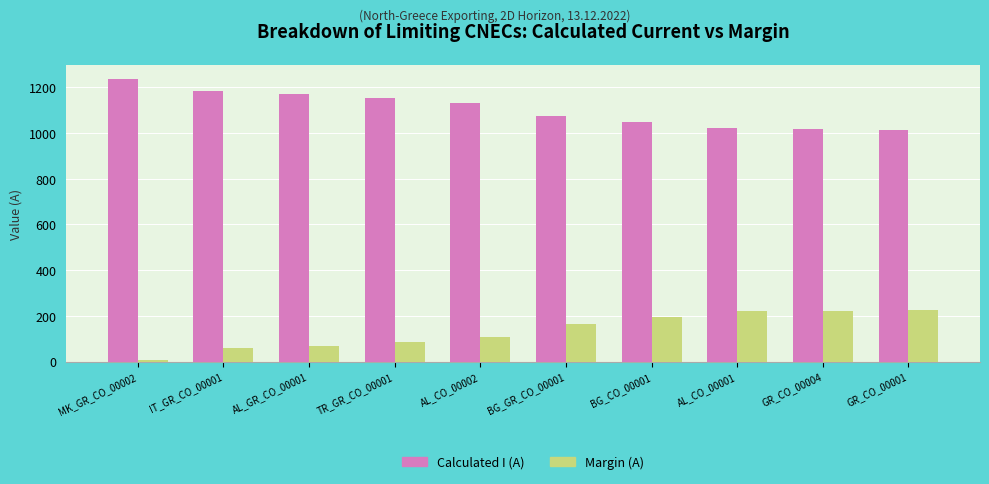

What is the lowest value of the Calculated I (A) series?

1014